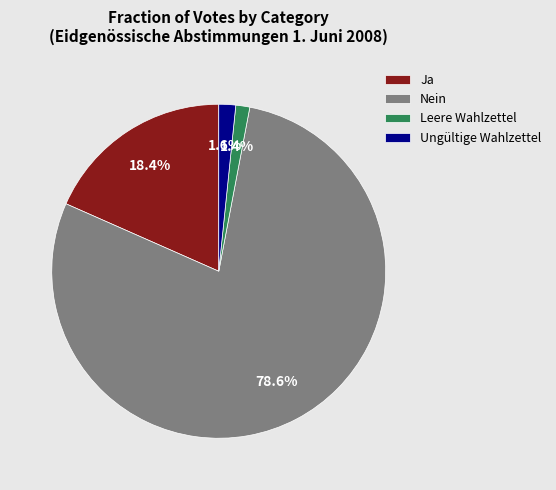

Between Nein and Ungültige Wahlzettel, which is larger?

Nein